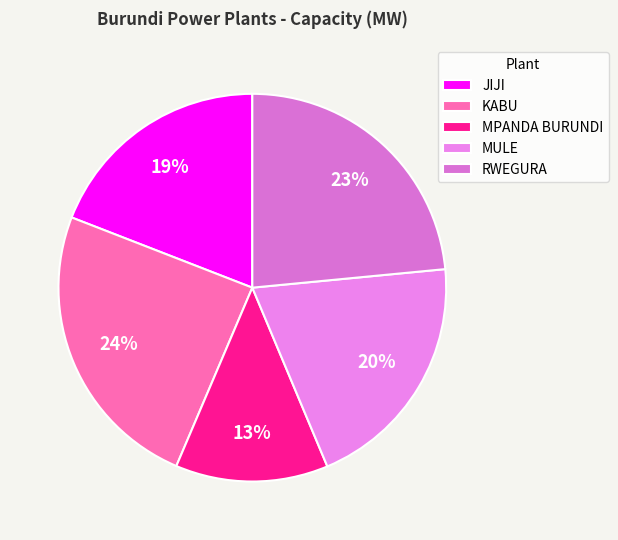

Which category has the smallest portion of the pie?

MPANDA BURUNDI